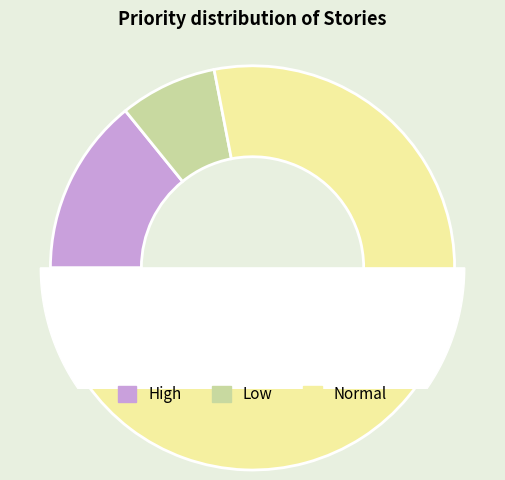

Is there any slice that represents more than half of the pie?

Yes